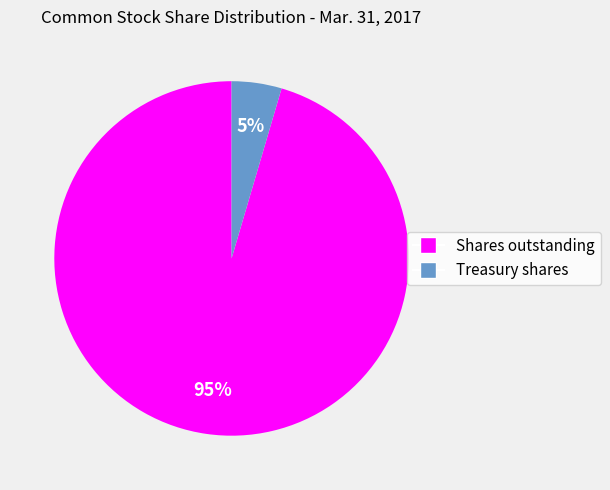

How many segments does this pie chart have?

2